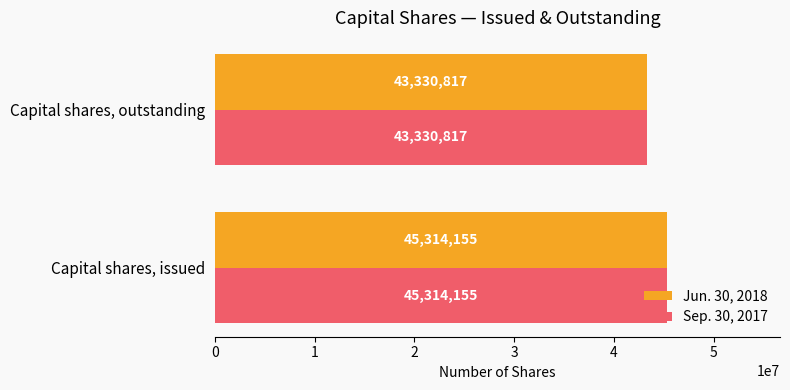

What value does the Jun. 30, 2018 series have at Capital shares, issued, to the nearest 50?

45314150